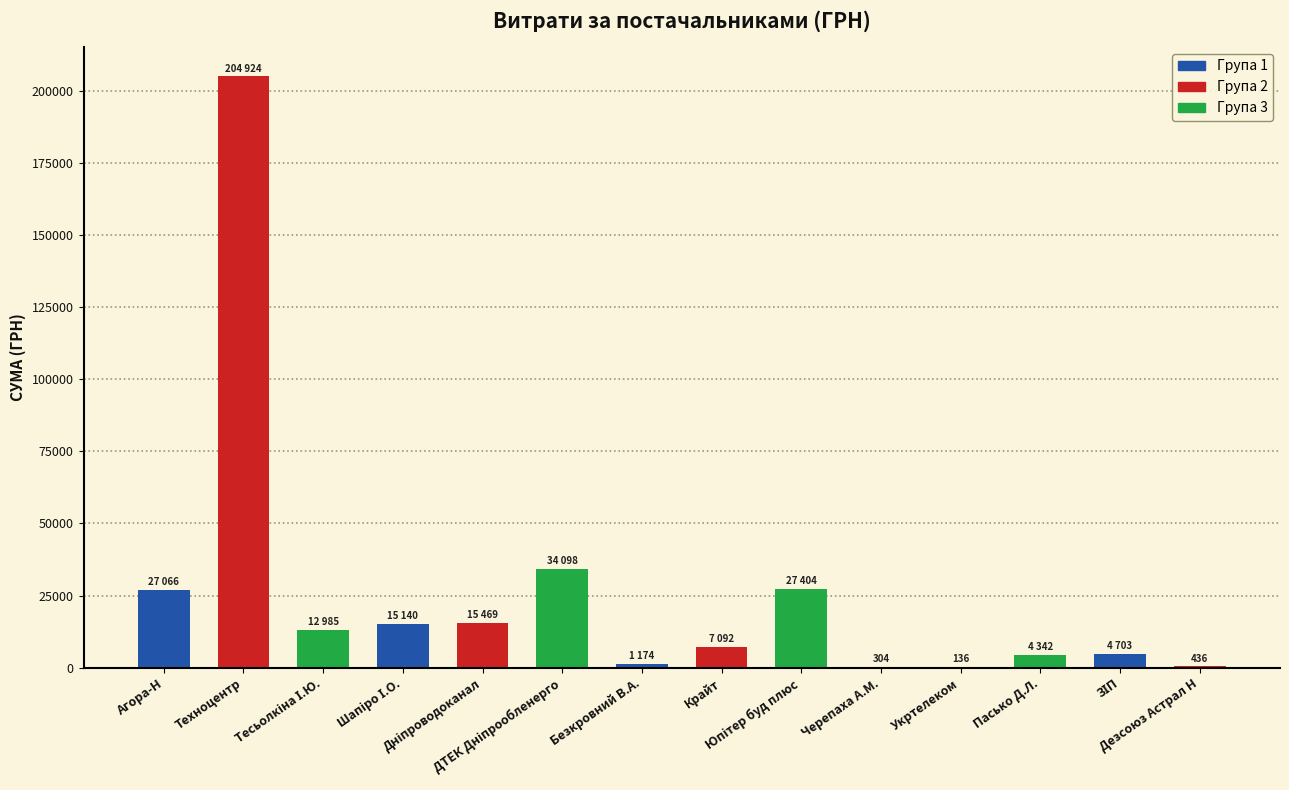

What is the difference between the values at Агора-Н and Техноцентр?

177858.0